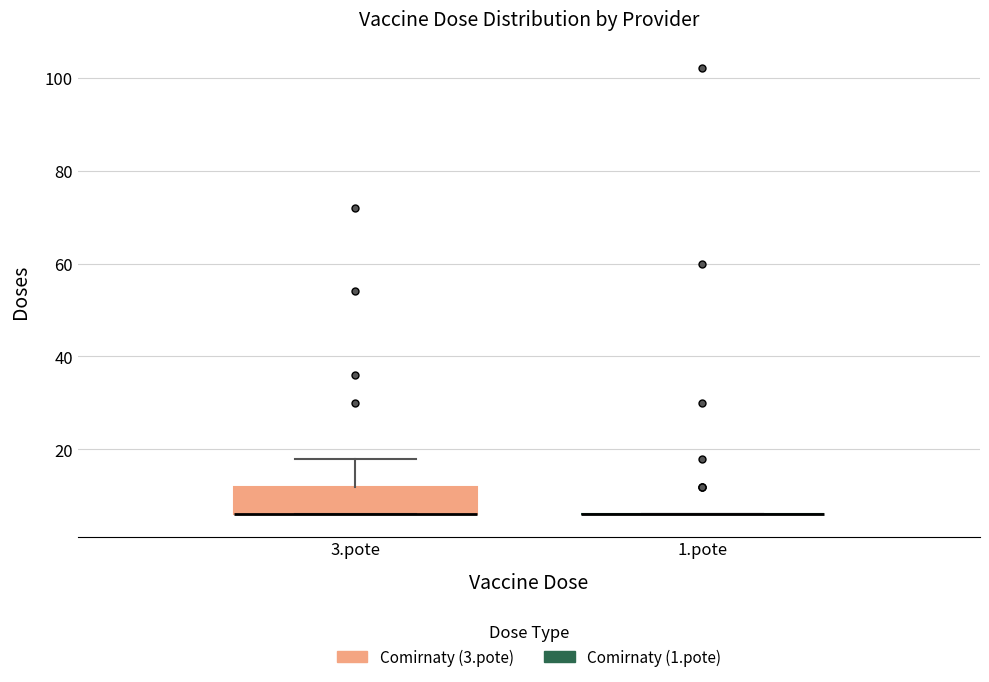

Where is the upper edge of the box for 3.pote on the y-axis? The values are not printed on the chart, so give them approximately, as read against the axis.

12